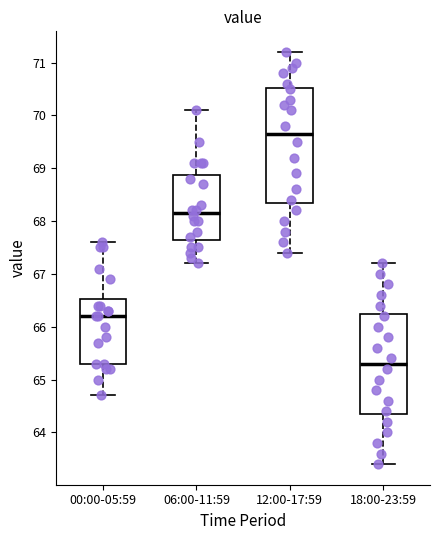

Comparing the boxes themselves (not the whiskers), which one is the tallest?

12:00-17:59